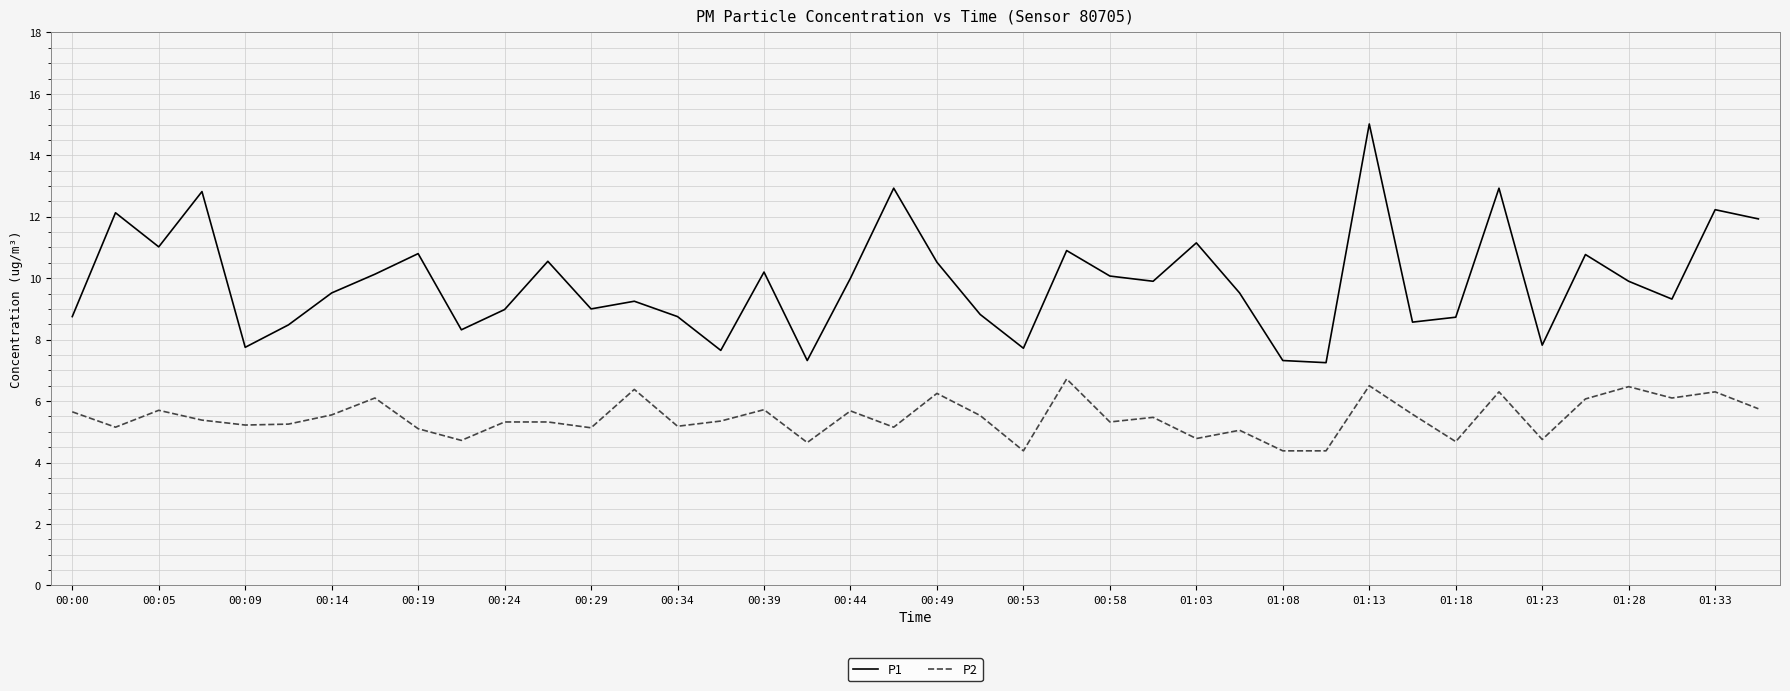

Does the chart have visible grid lines?

Yes